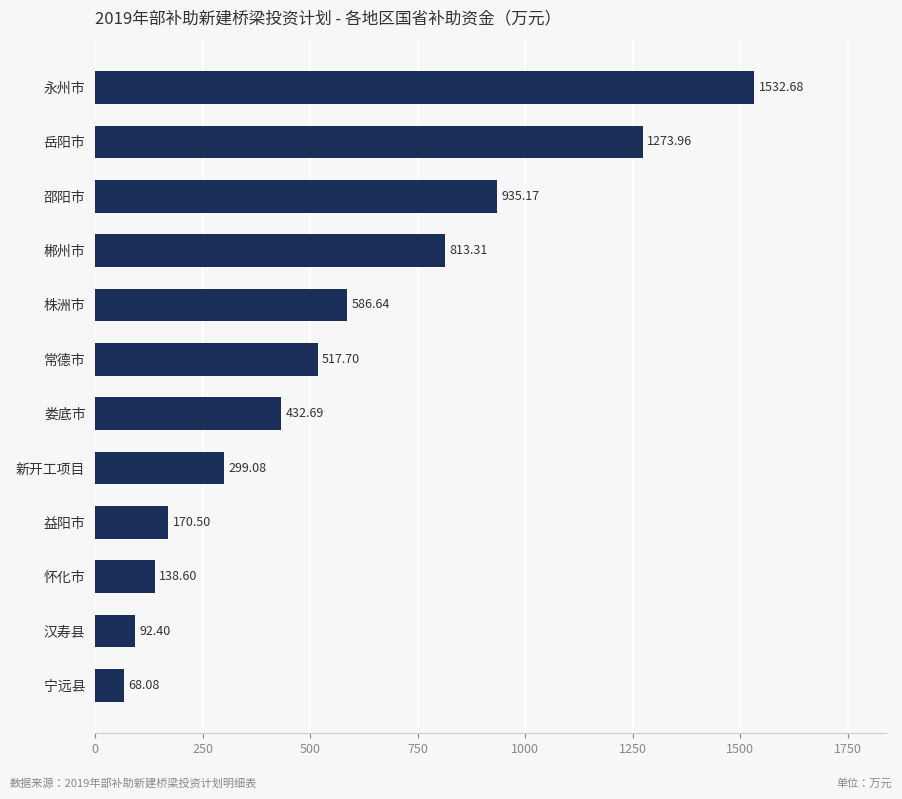

What is the difference between the maximum and second lowest values?

1440.3